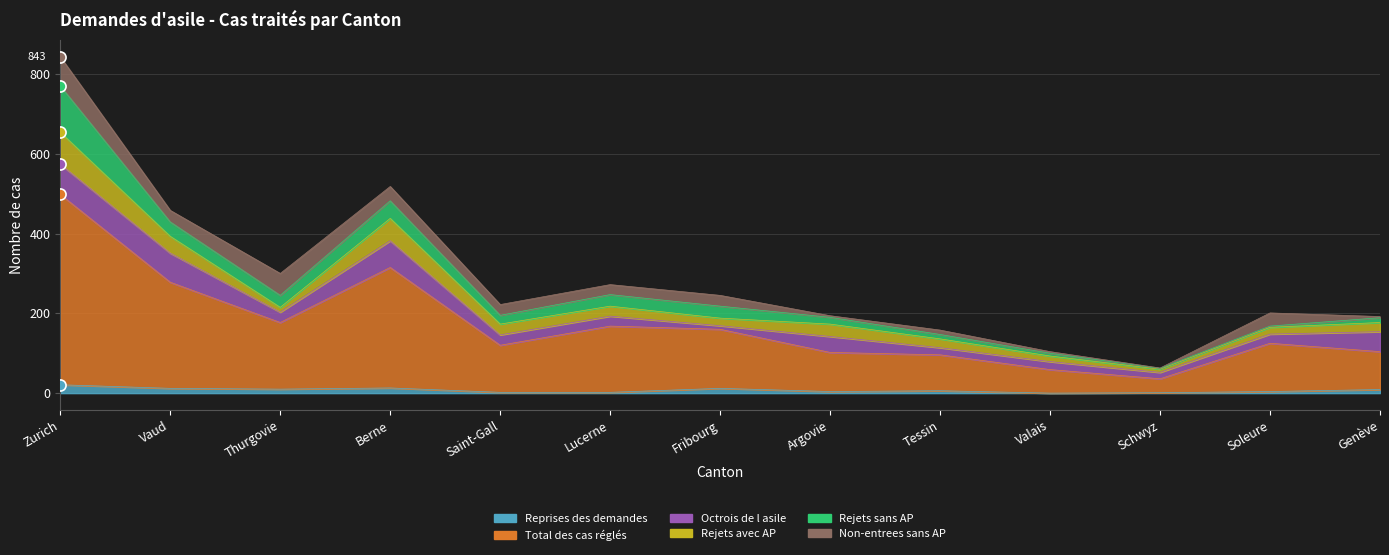

How many distinct data groups are displayed?

6